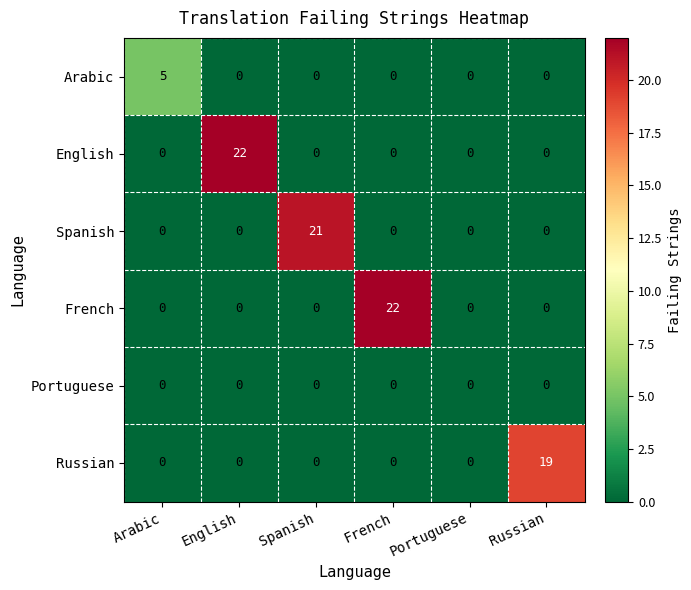

Between French and Russian, which series saw the biggest shift?

French